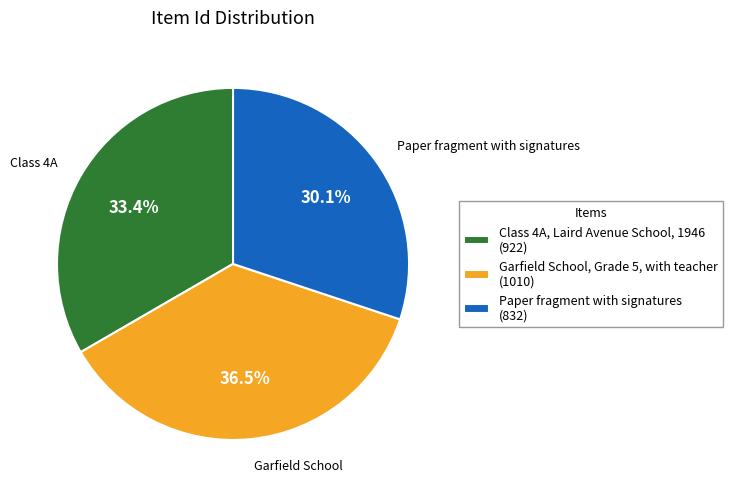

Is there any slice that represents more than half of the pie?

No